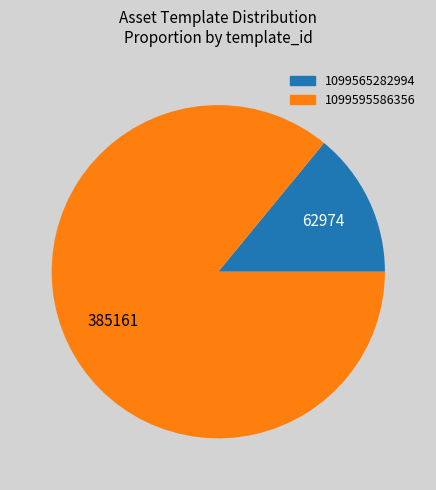

How many segments does this pie chart have?

2